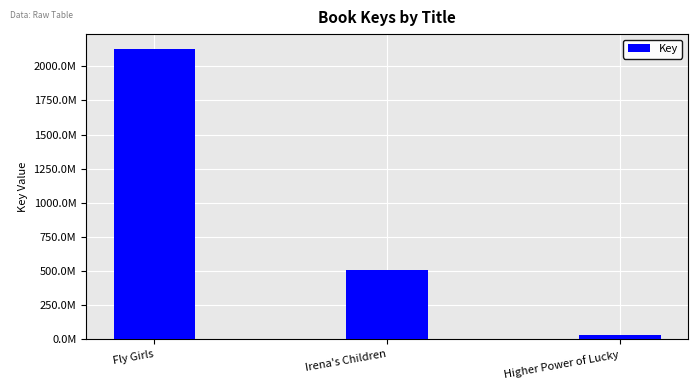

Rank the categories by value from highest to lowest.

Fly Girls, Irena's Children, Higher Power of Lucky